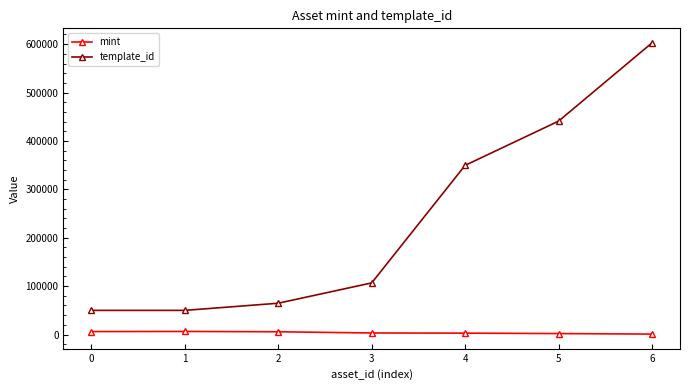

At how many categories does at least one series exceed 288874?

3